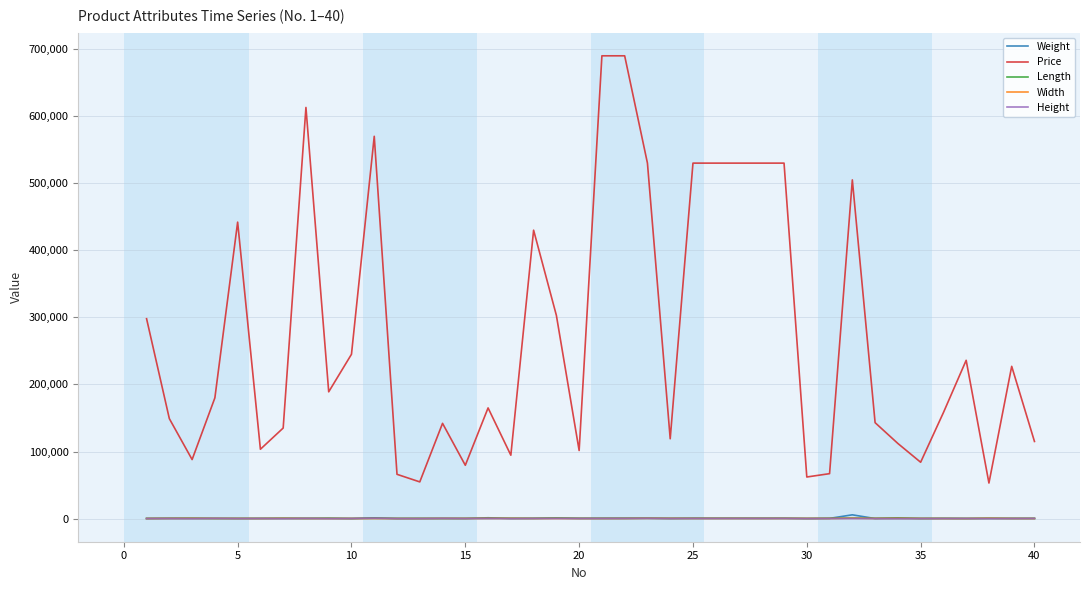

True or false: Width and Price intersect in this chart.

False